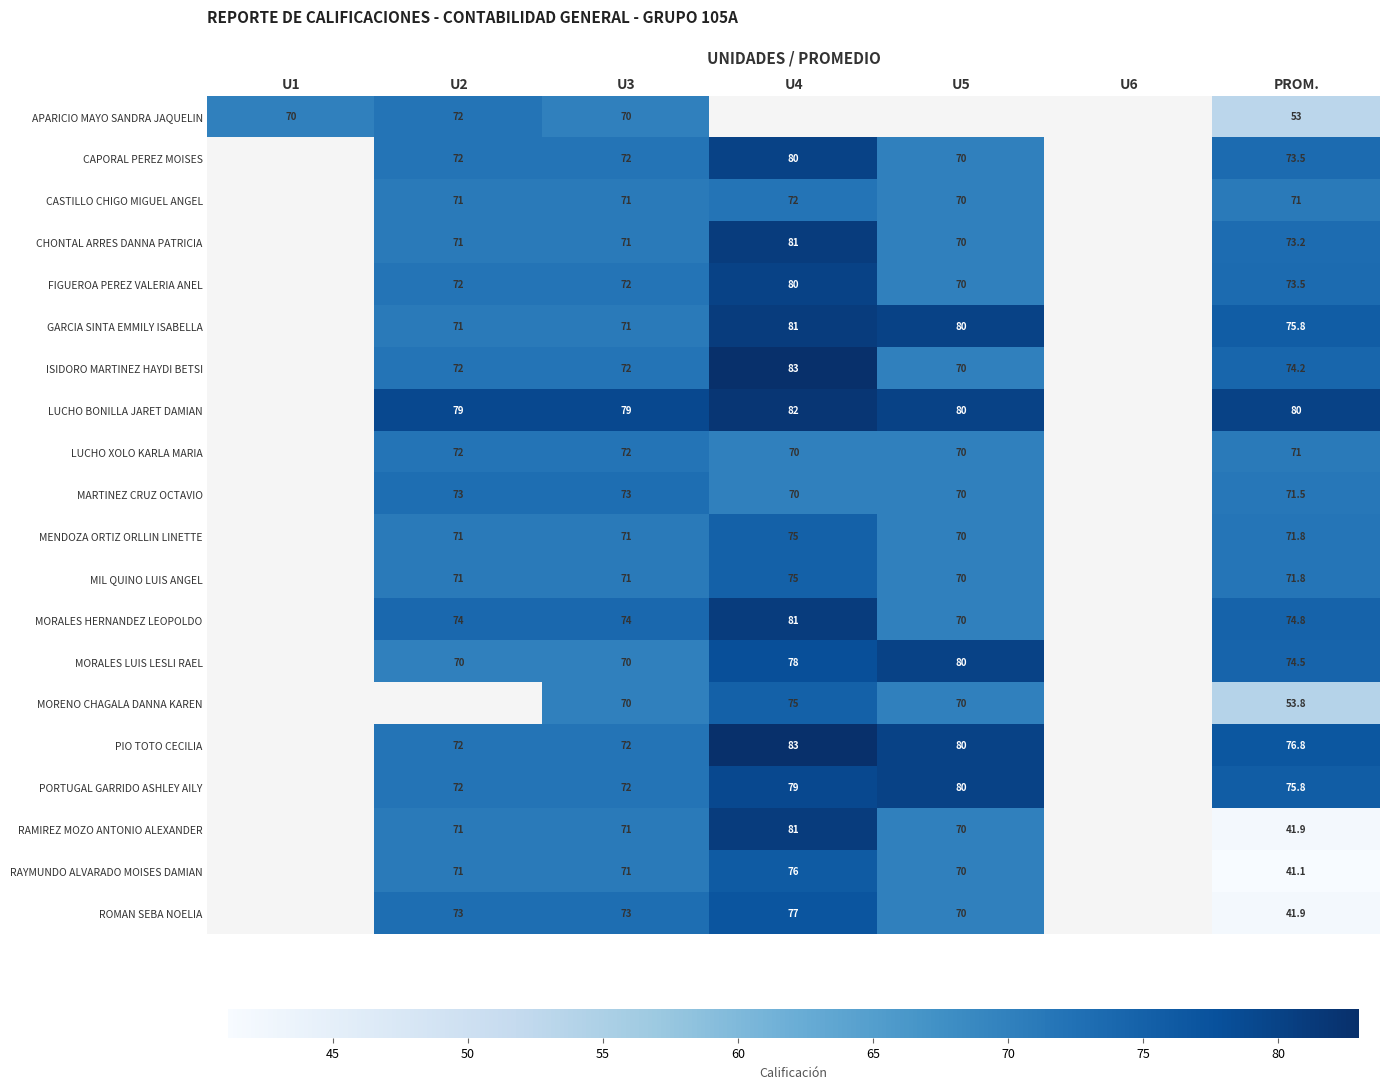

The value of APARICIO MAYO SANDRA JAQUELIN at U1 is 92.9. True or false?

False